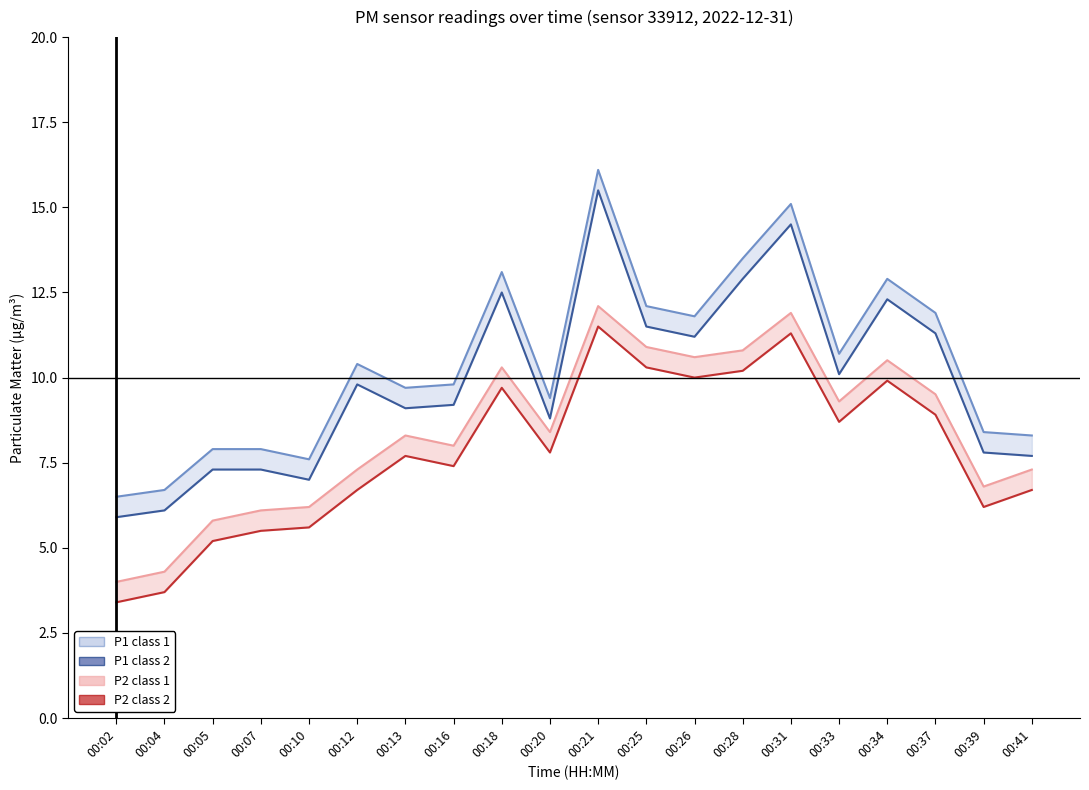

How many data points in P2 class 1 are above 8?

11